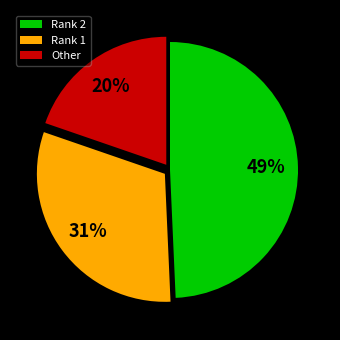

Which category has the biggest portion of the pie?

Rank 2